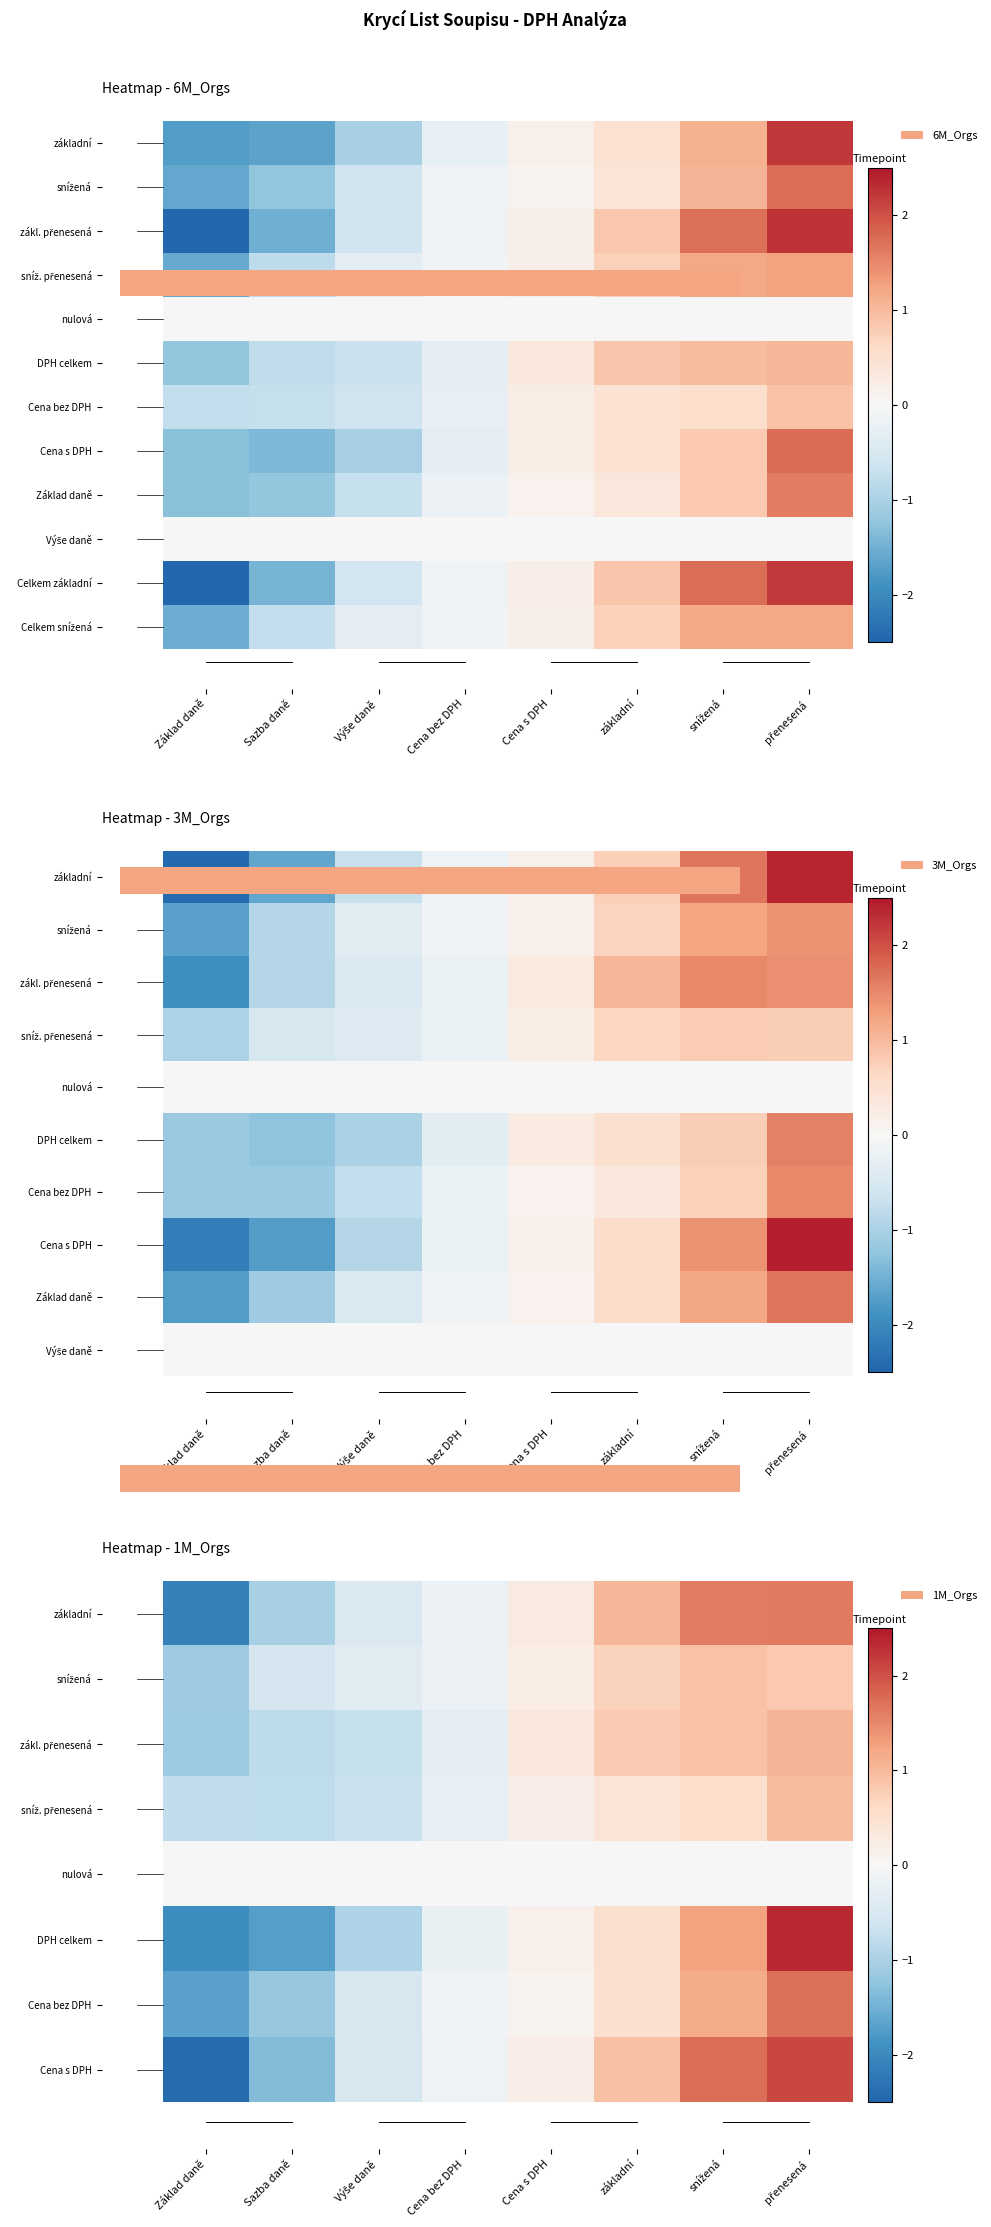

Where does the Celkem základní series first go above 0?

Cena s DPH